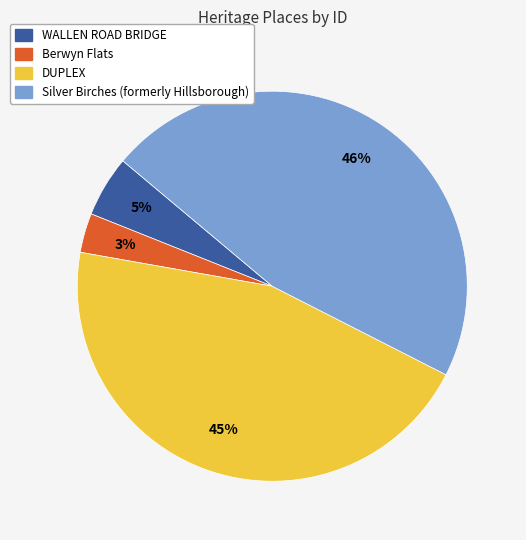

Which slice is the smallest?

Berwyn Flats